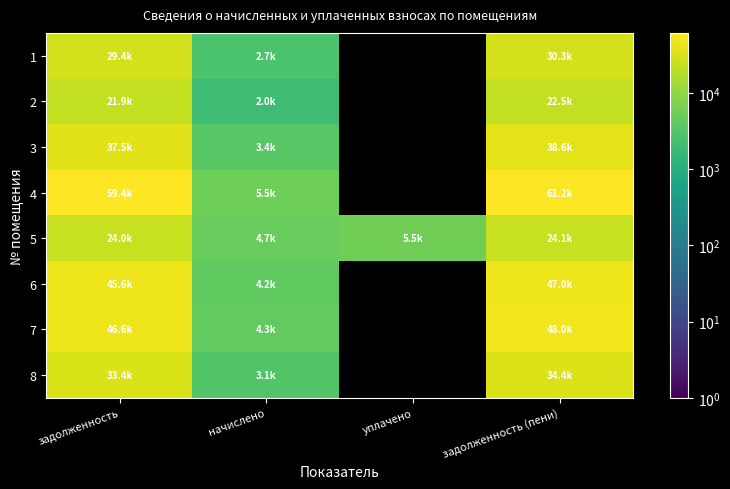

Rank the series by their maximum value, from highest to lowest.

4, 7, 6, 3, 8, 1, 5, 2